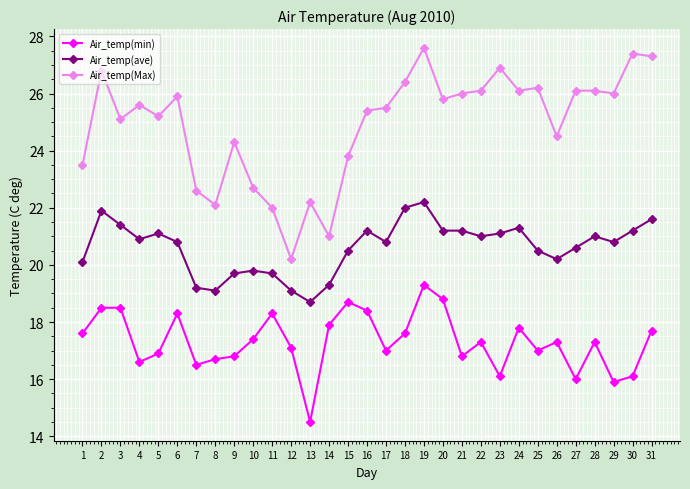

What is the maximum value shown in the chart?

27.6